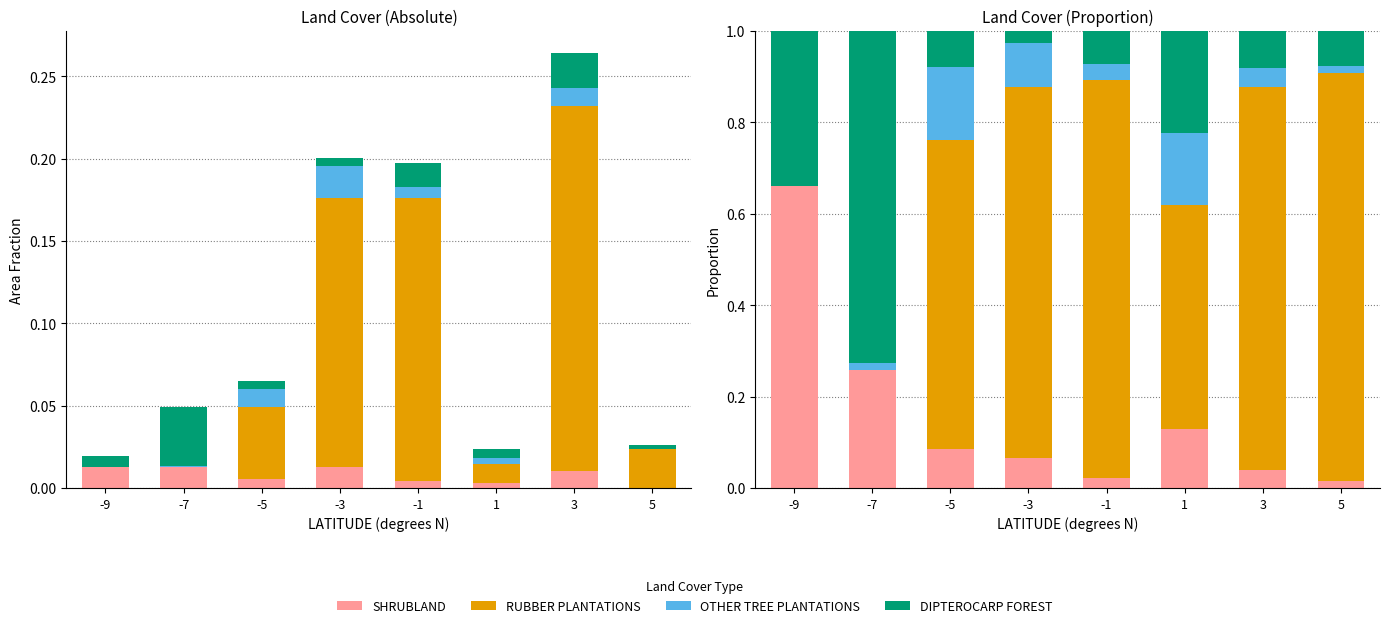

What is the total value across all series at -5?

1.0